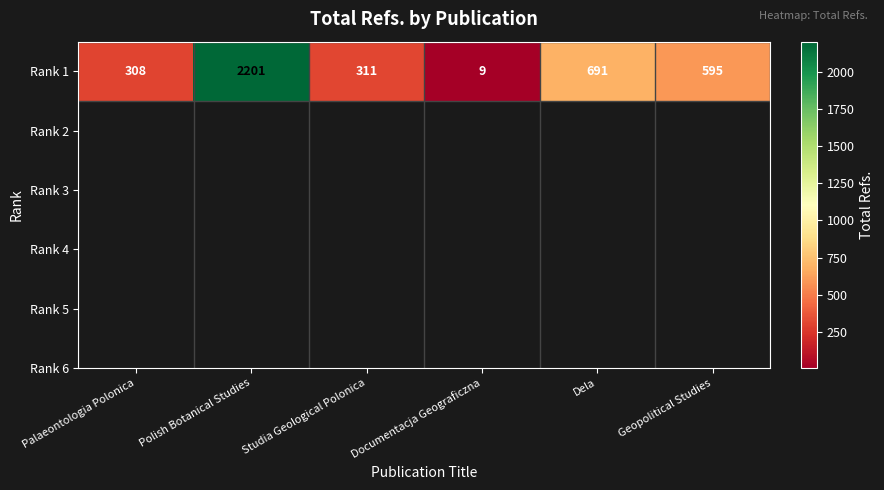

What is the smallest value displayed?

9